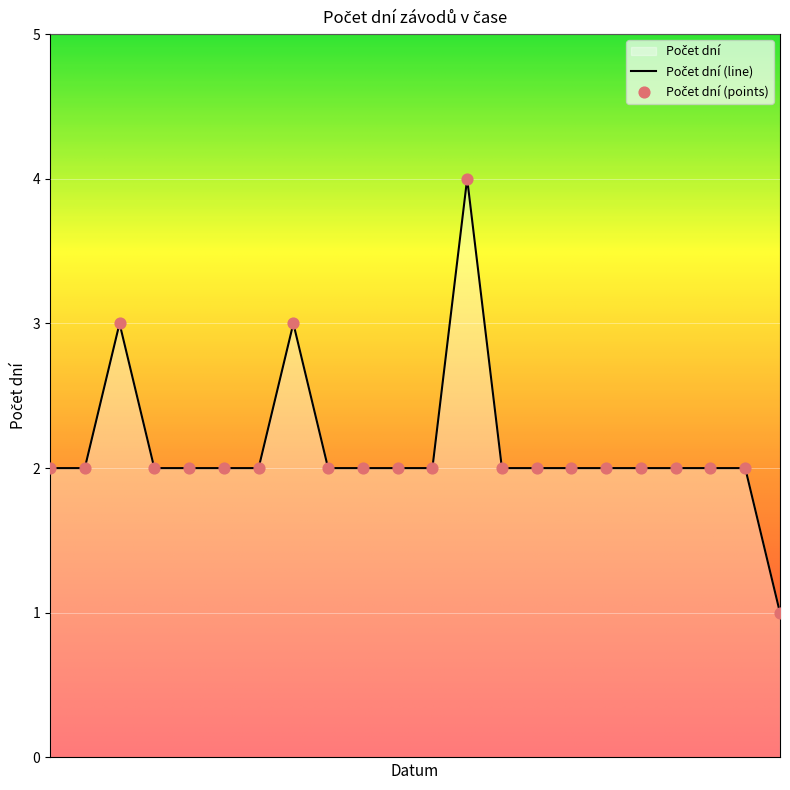

What is the change in value from 14.08.2020 to 18.07.2020?

-1